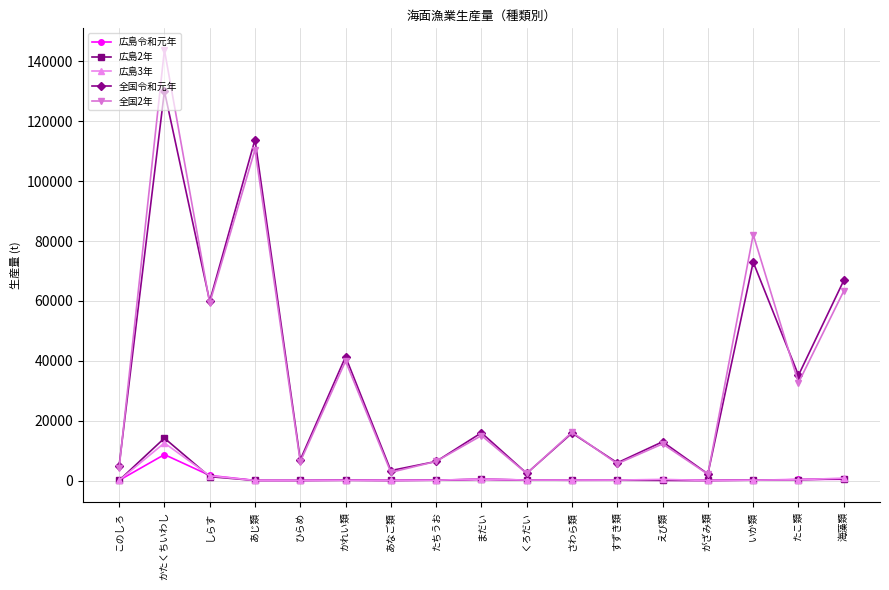

Where is the first local maximum for 全国令和元年?

かたくちいわし